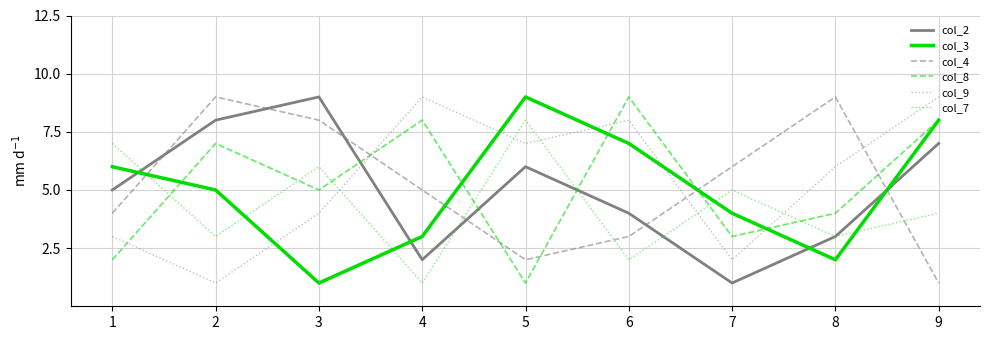

At which category is the sum across all series the highest?

9